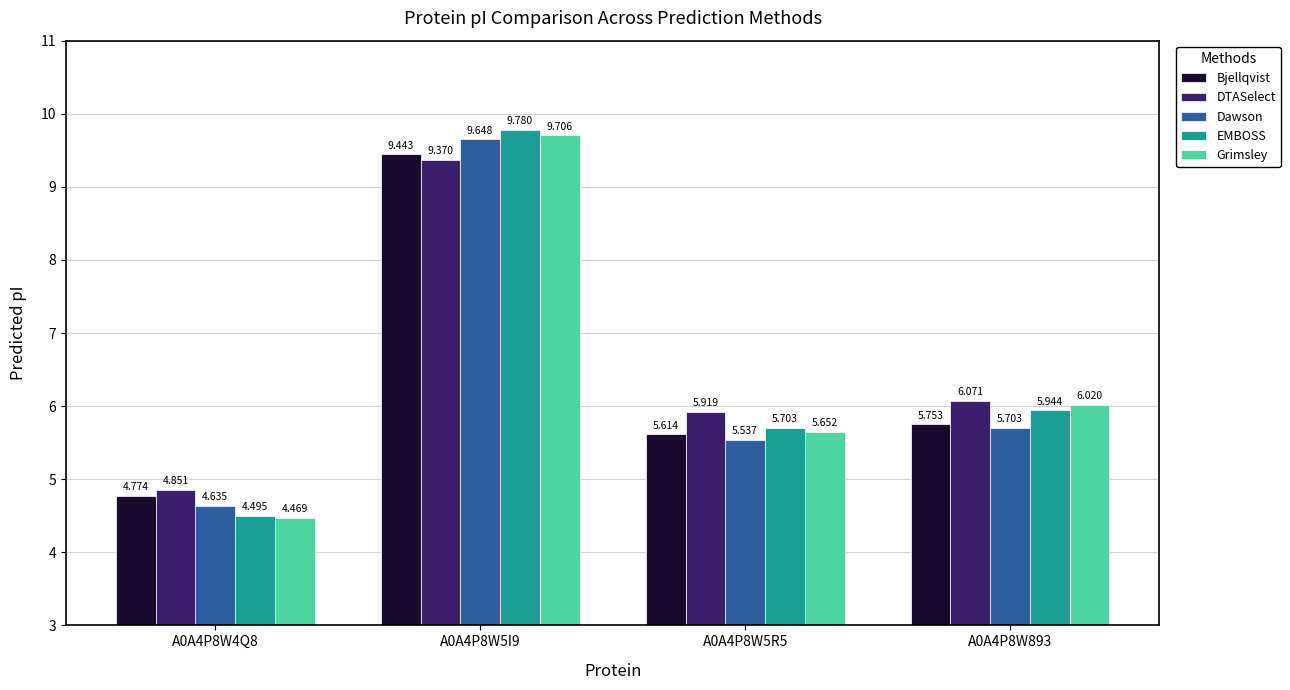

At how many categories does at least one series exceed 5?

3